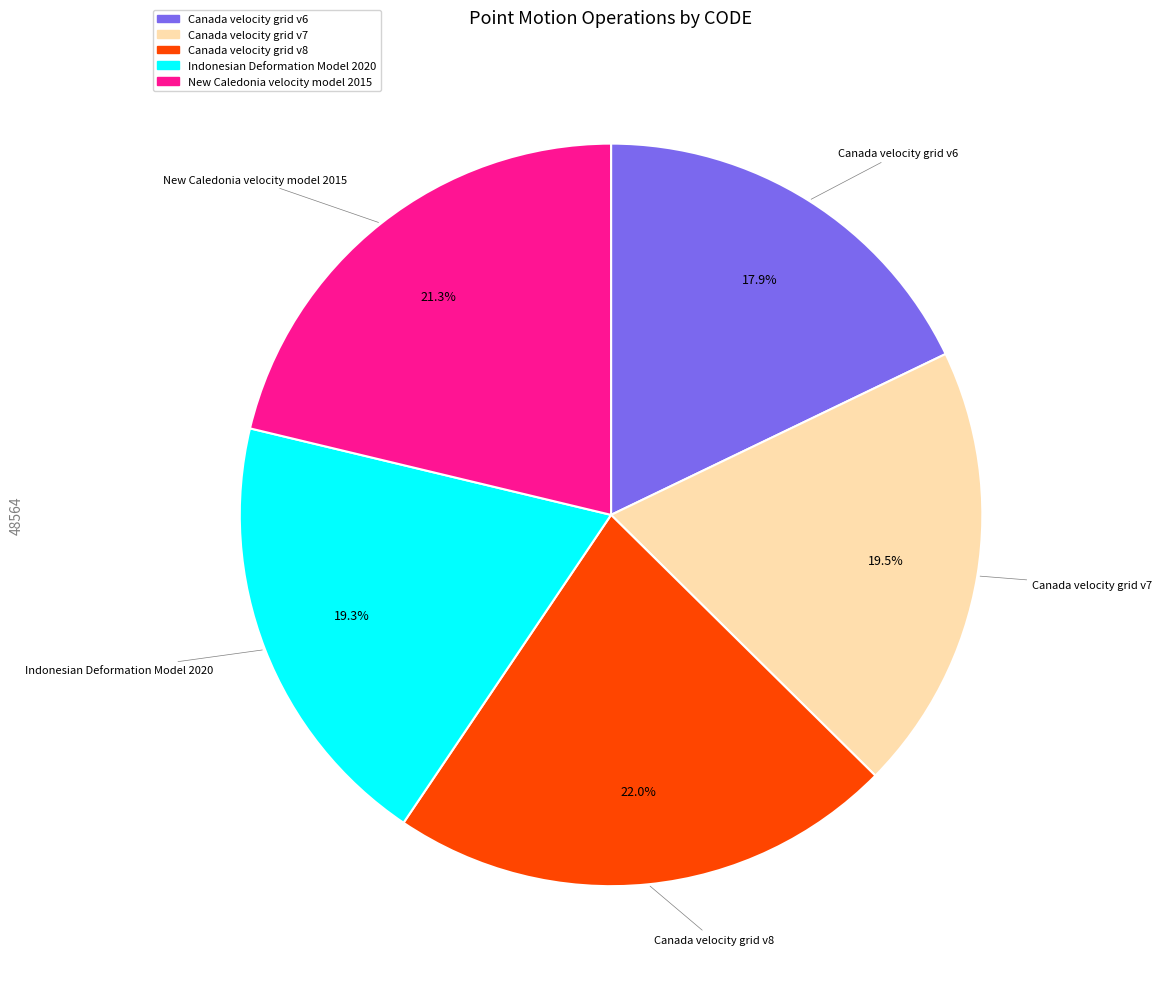

Between Canada velocity grid v8 and Indonesian Deformation Model 2020, which is larger?

Canada velocity grid v8